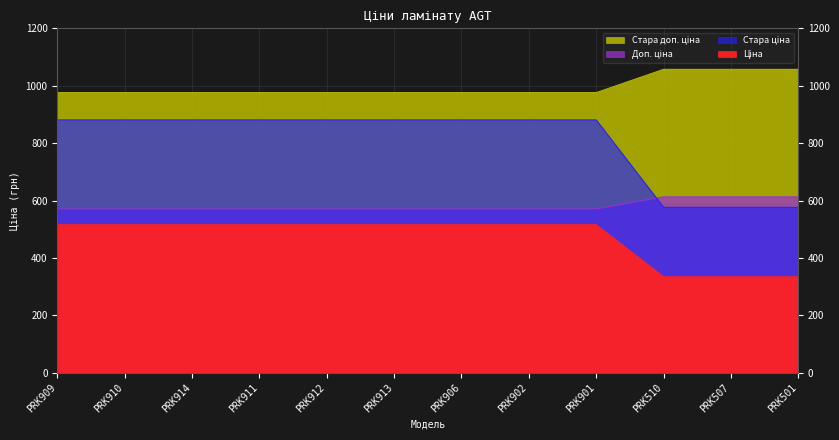

What is the label of the 1st point from the left?

PRK909